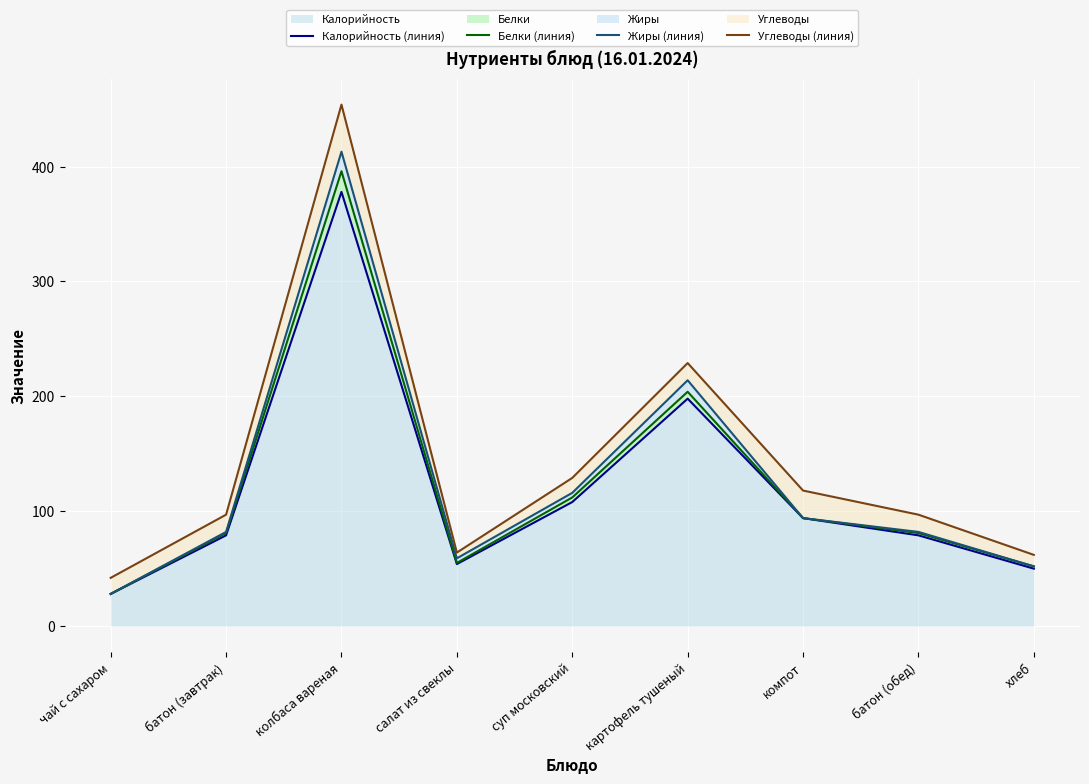

Reading left to right, extract all data points from this chart.

Калорийность (линия): 28	79	378	54	108	198	94	79	50
Белки (линия): 28	81	396	55	112	204	94	81	52
Жиры (линия): 28	82	413	59	116	214	94	82	52
Углеводы (линия): 42	97	454	64	129	229	118	97	62